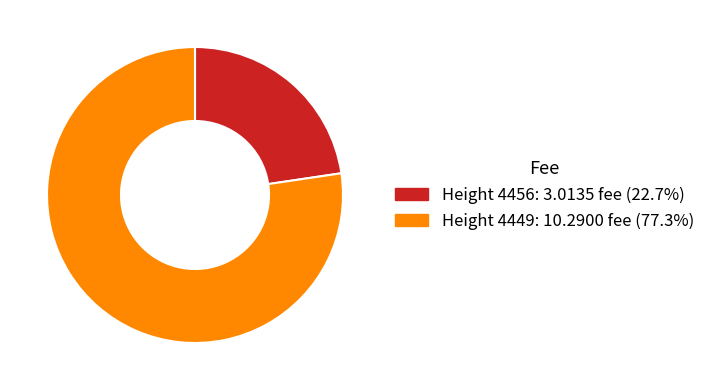

The Height 4449 slice represents 77% of the pie. True or false?

True